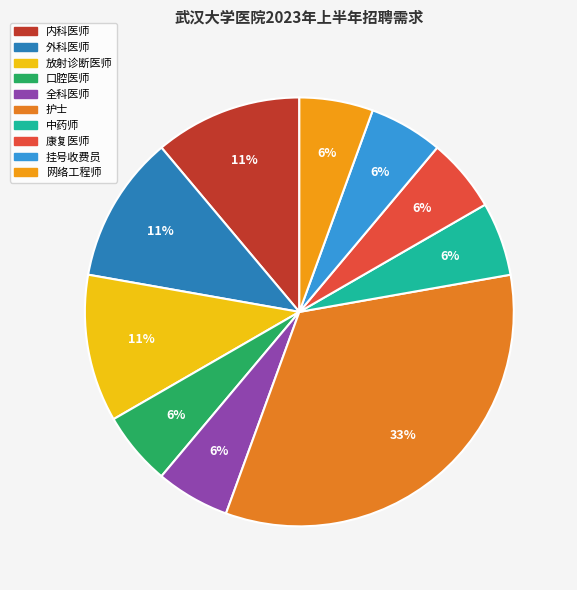

How many slices are in this pie chart?

10